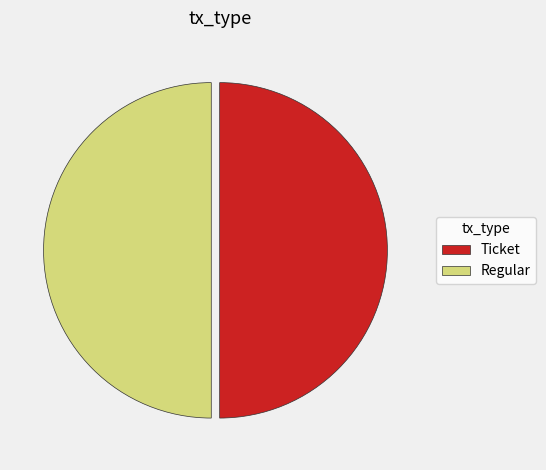

The Ticket slice represents 55% of the pie. True or false?

False